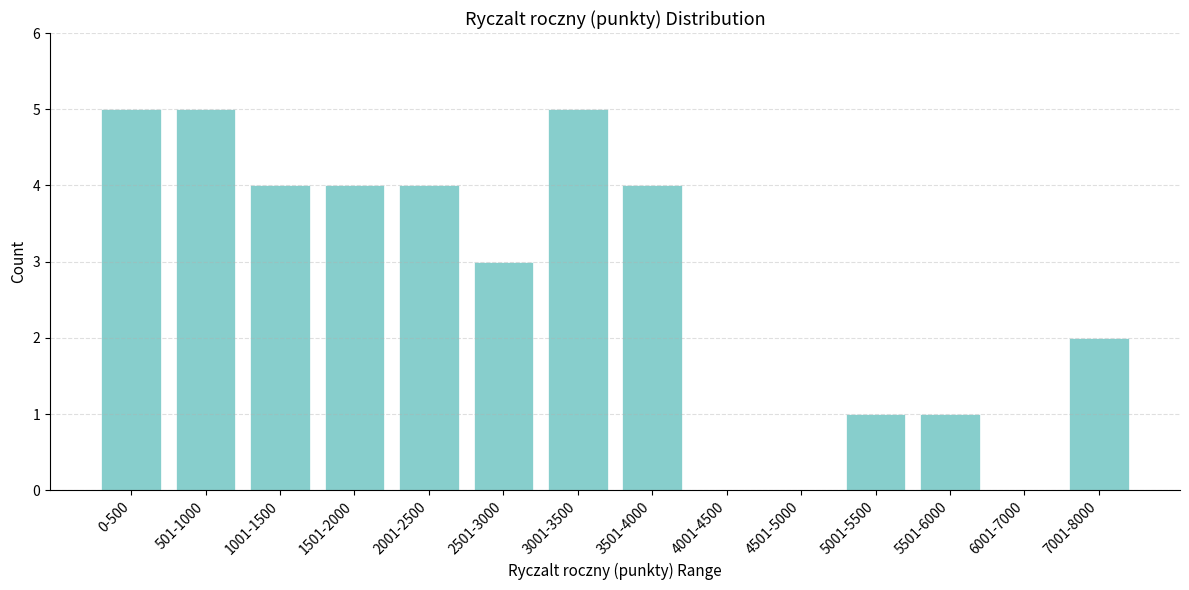

Reading right to left, list all the values displayed in this chart.

7001-8000=2	6001-7000=0	5501-6000=1	5001-5500=1	4501-5000=0	4001-4500=0	3501-4000=4	3001-3500=5	2501-3000=3	2001-2500=4	1501-2000=4	1001-1500=4	501-1000=5	0-500=5